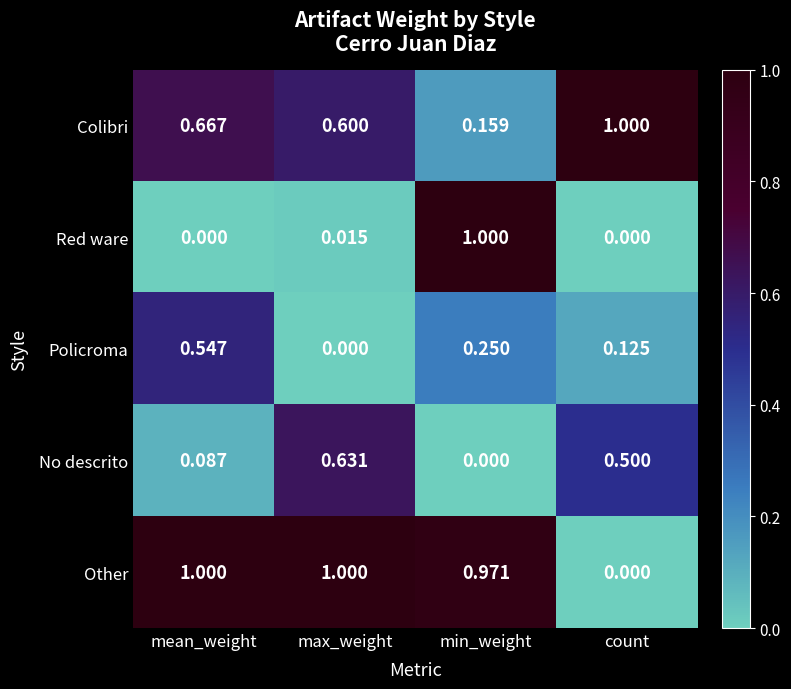

At which category is the sum across all series the highest?

min_weight